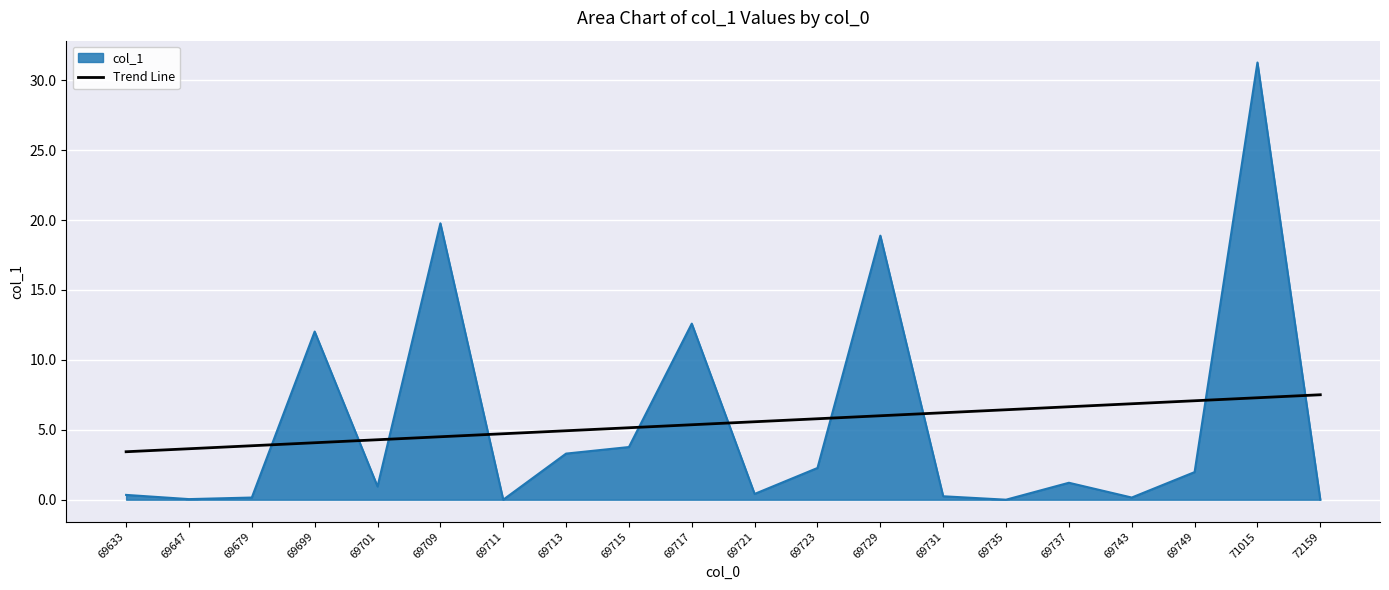

List the series in order of their peak value, highest first.

col_1, Trend Line